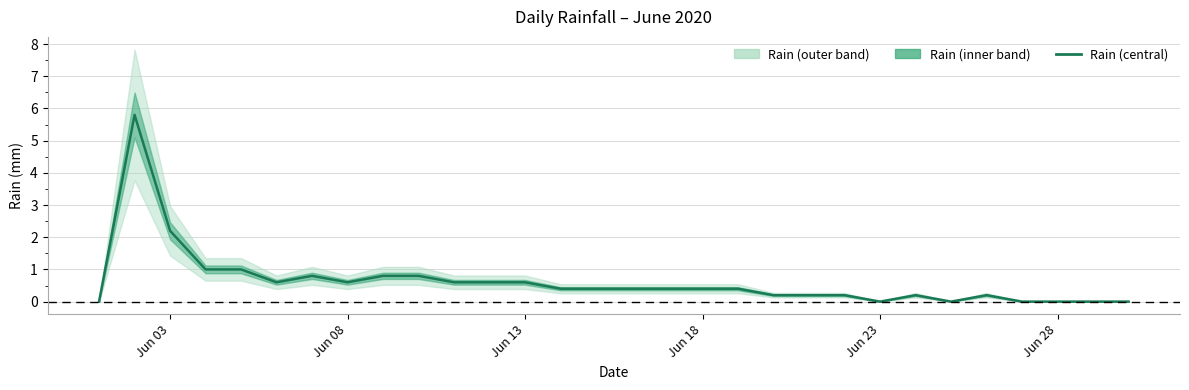

What is the label of the 8th point from the right?

Jun 23